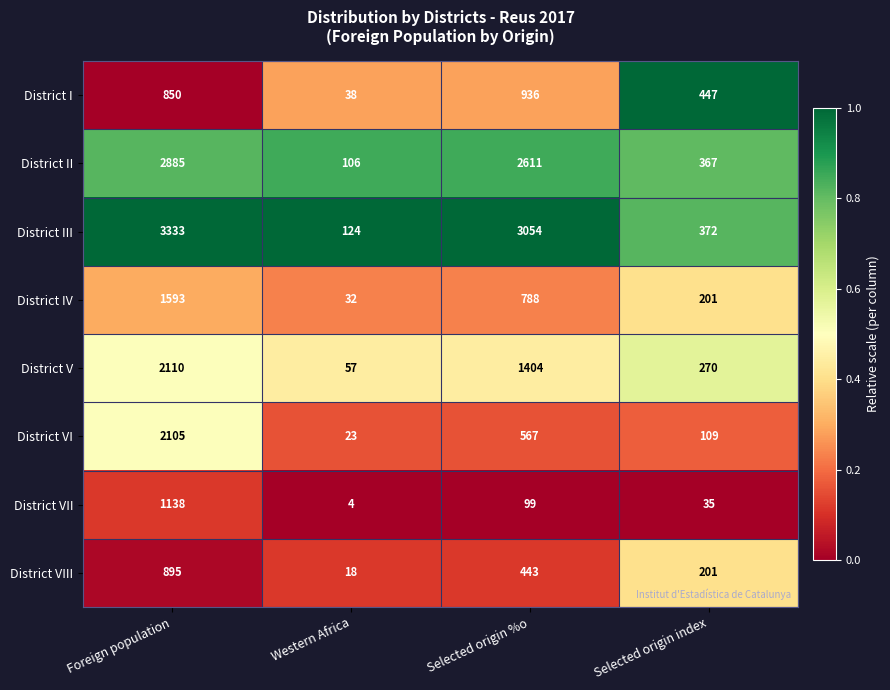

What is the total value across all series at Western Africa?

402